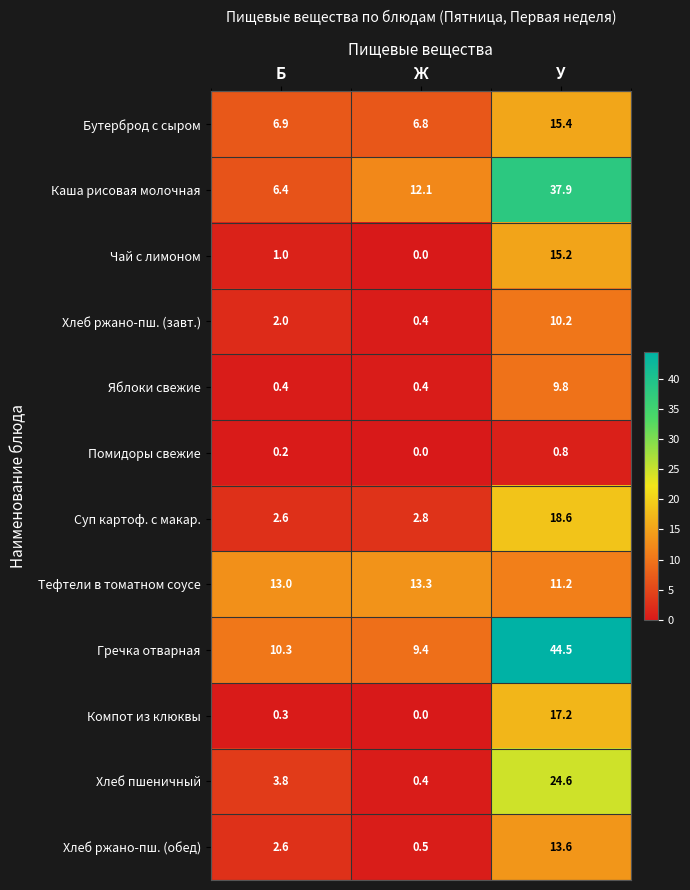

What is the sum of all Хлеб пшеничный values?

28.8